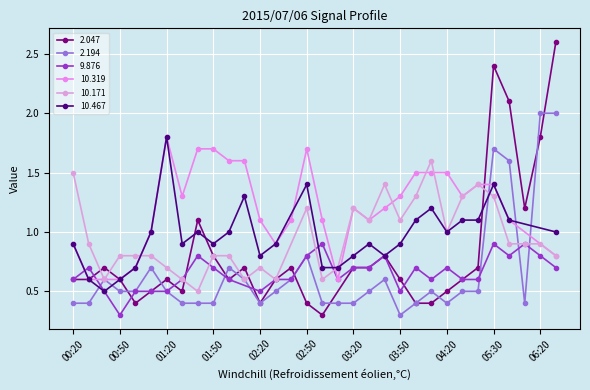

Is it true that 2.194 equals 0.4 at 00:20?

True